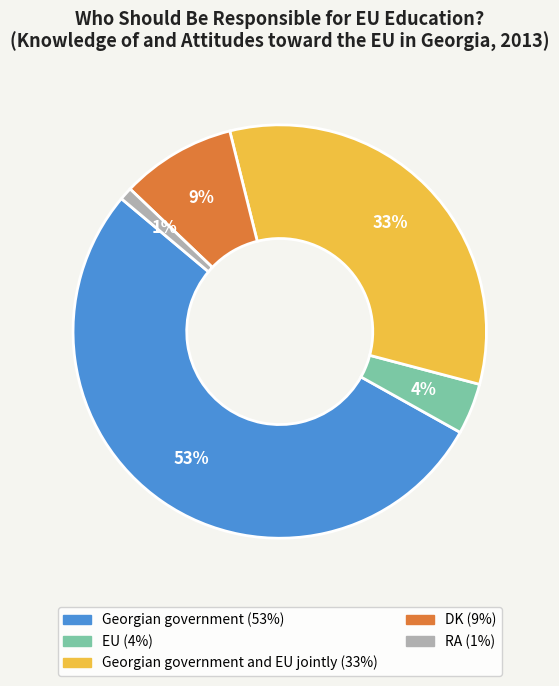

To the nearest percent, what is the average slice percentage?

20%